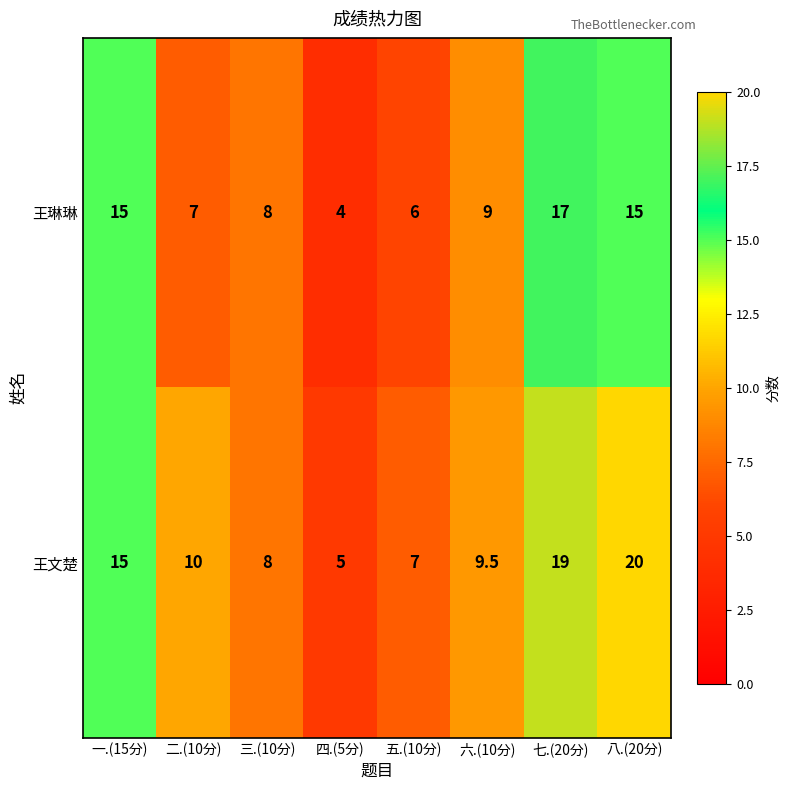

Which label corresponds to the largest value in the chart?

八.(20分)